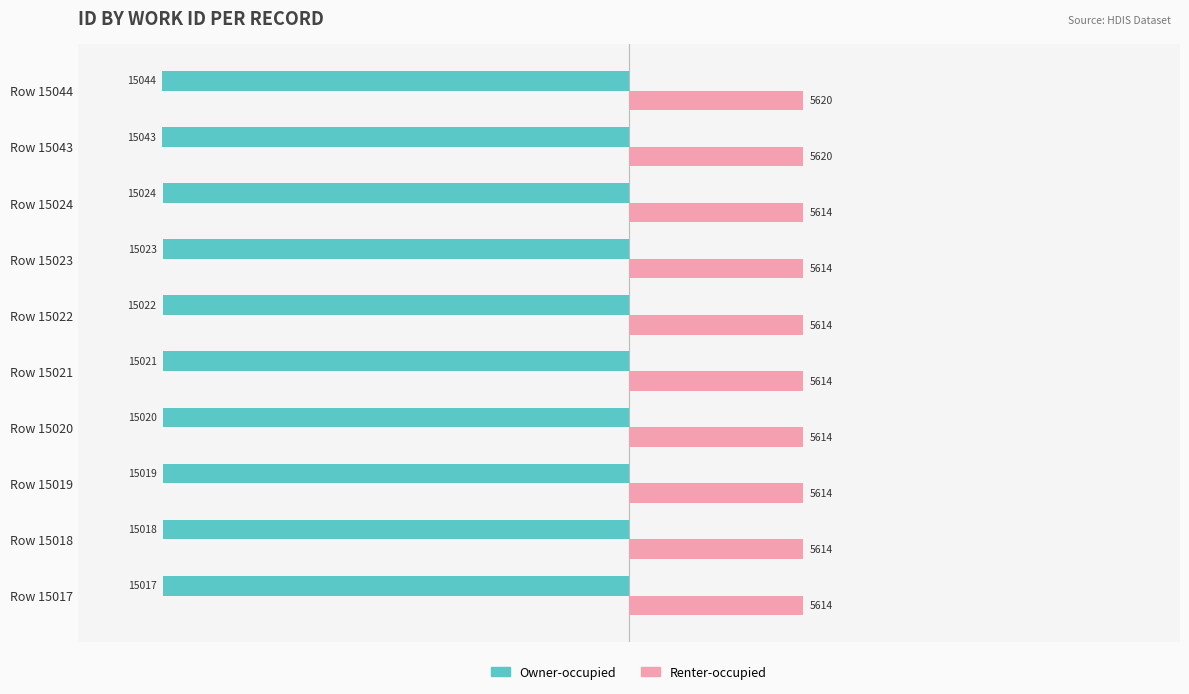

What is the difference between the maximum and minimum values in the Owner-occupied series?

27